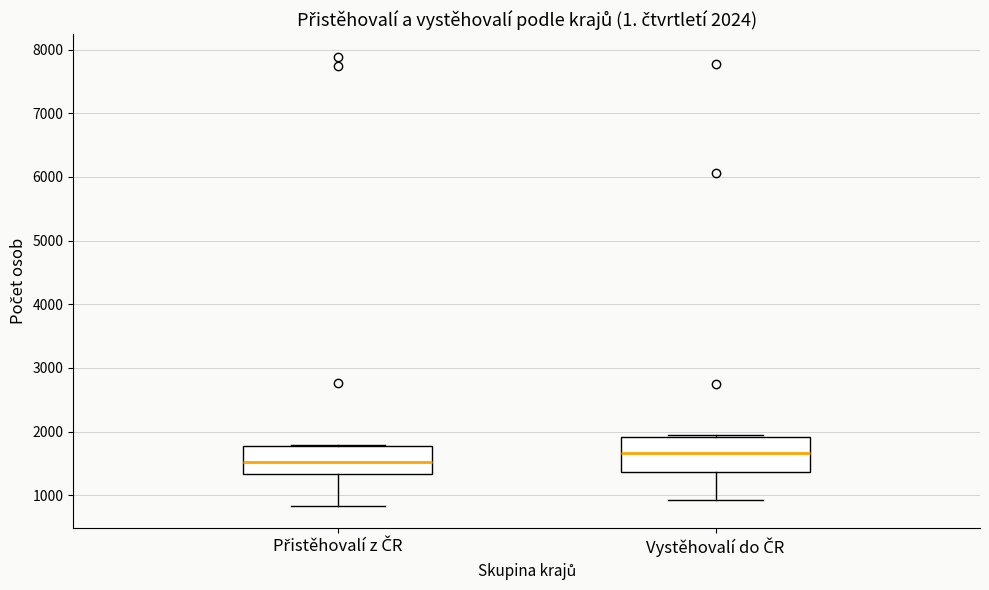

Which box's median line is the highest?

Vystěhovalí do ČR